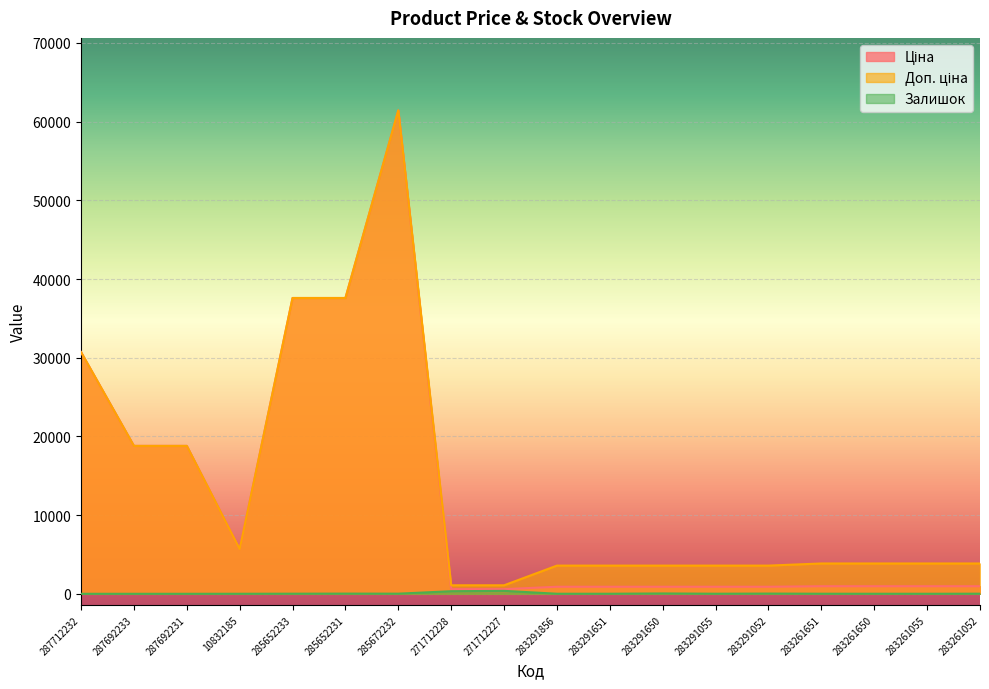

At which category does Доп. ціна reach its first local valley?

10832185